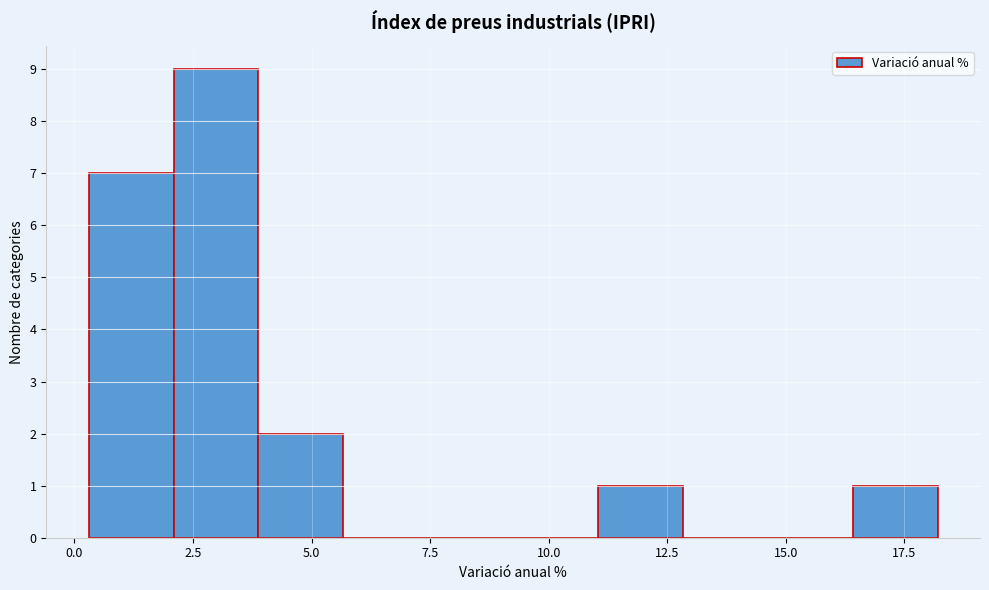

Around what value on the x-axis is the tallest bar? Give the approximate position of its centre, as read against the axis.

3.0